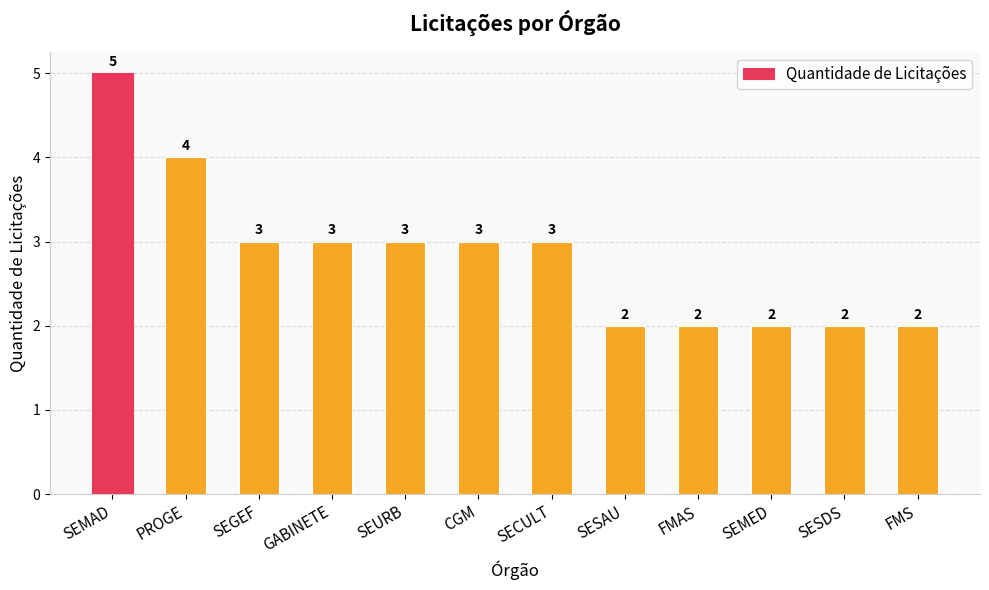

Between SESAU and CGM, which is larger?

CGM